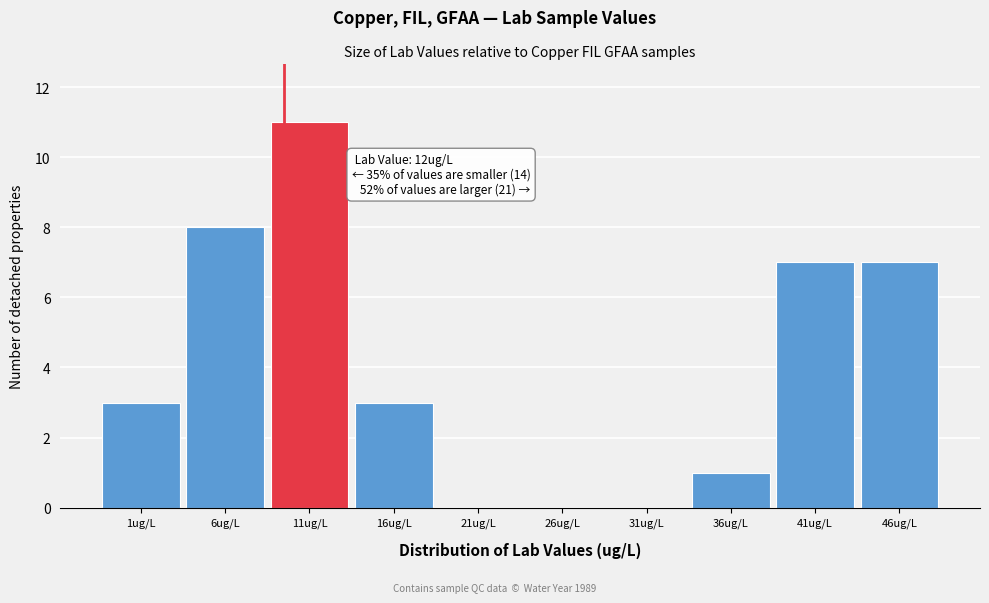

Reading left to right, extract all data points from this chart.

1ug/L=3	6ug/L=8	11ug/L=11	16ug/L=3	21ug/L=0	26ug/L=0	31ug/L=0	36ug/L=1	41ug/L=7	46ug/L=7